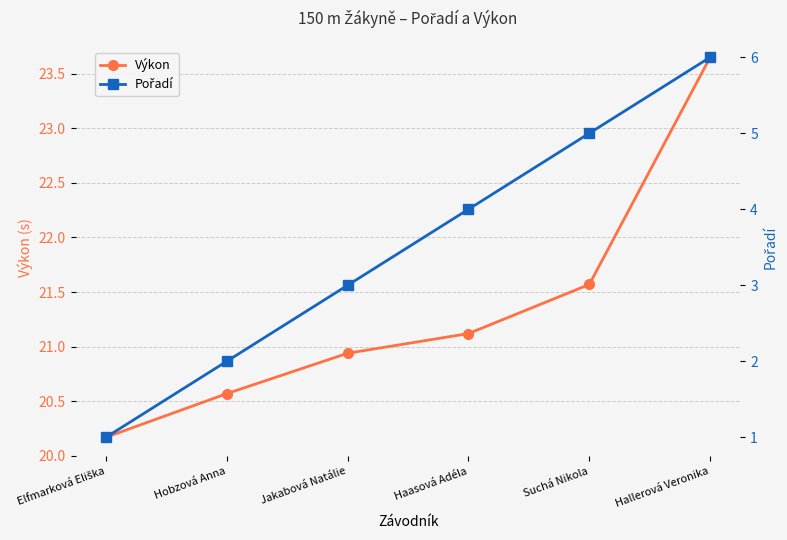

True or false: Pořadí and Výkon cross at least once.

False